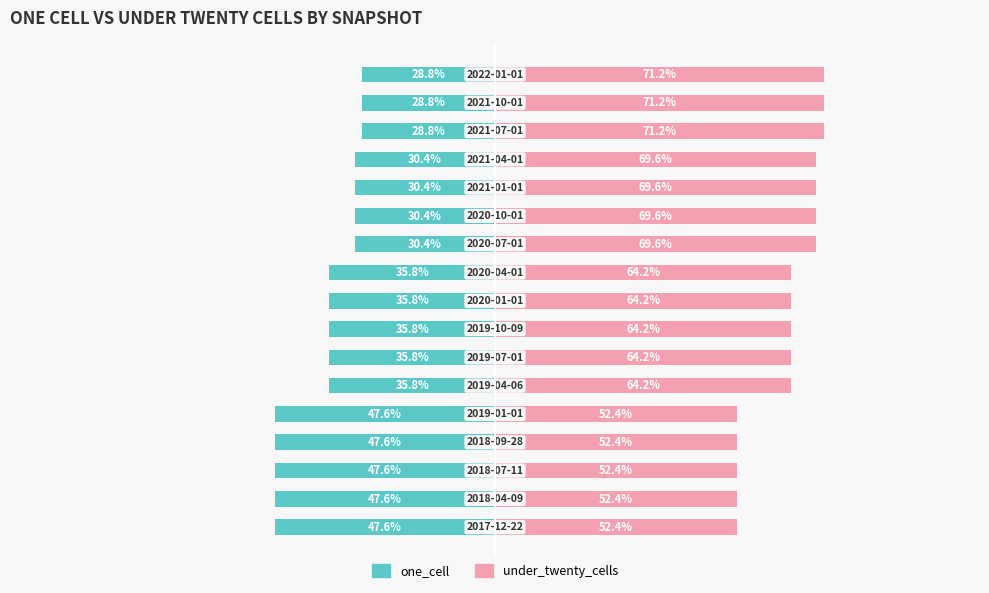

What position from the left is 11?

12